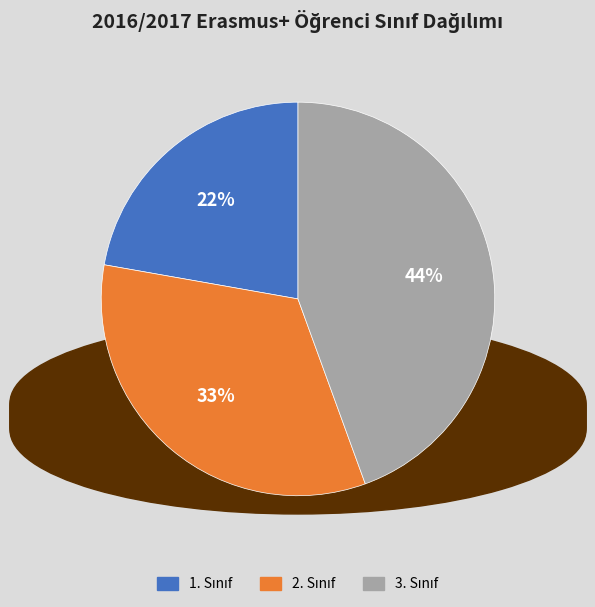

To the nearest percent, what is the average slice percentage?

33%